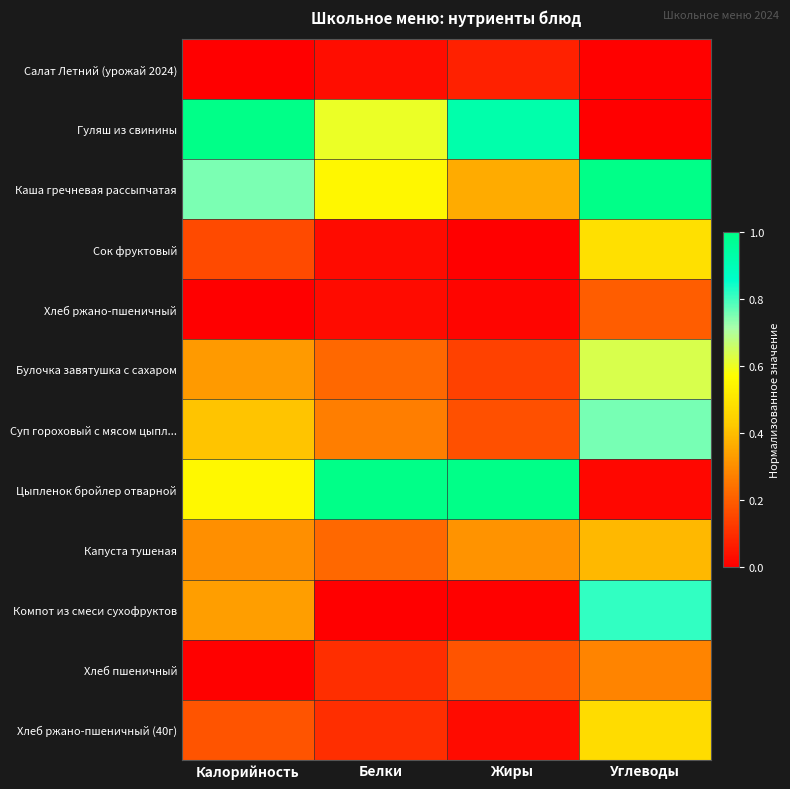

What is the total value across all series at Калорийность?

4.0